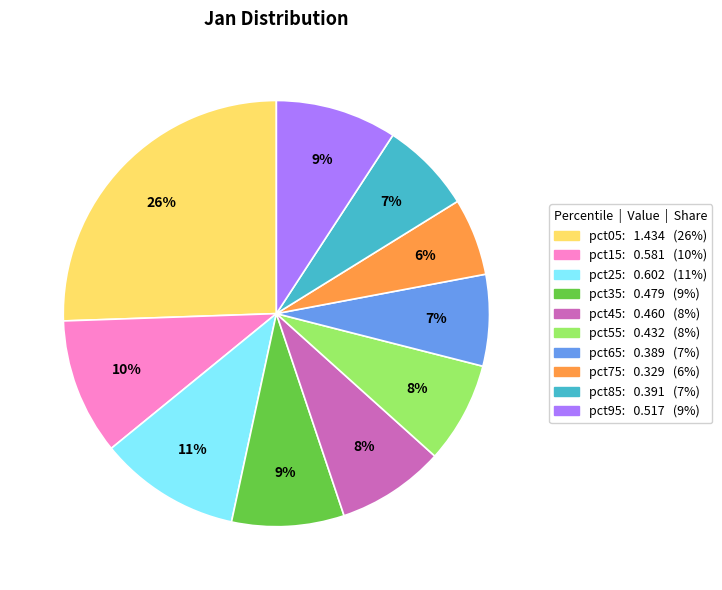

Which category has the biggest portion of the pie?

pct05